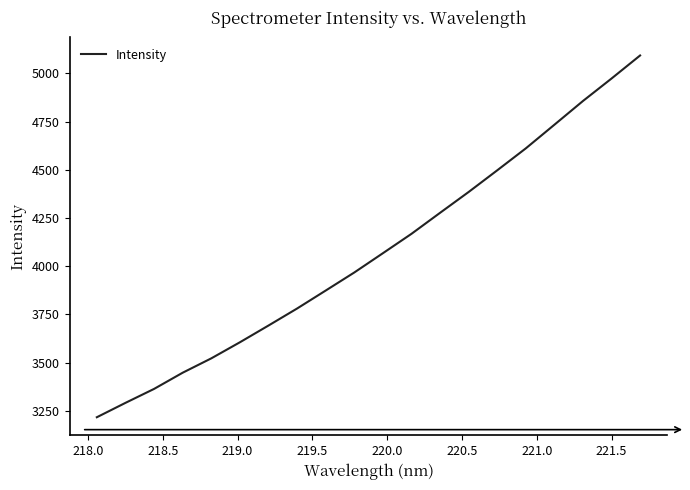

True or false: there are more than 2 points higher than both neighbors.

False